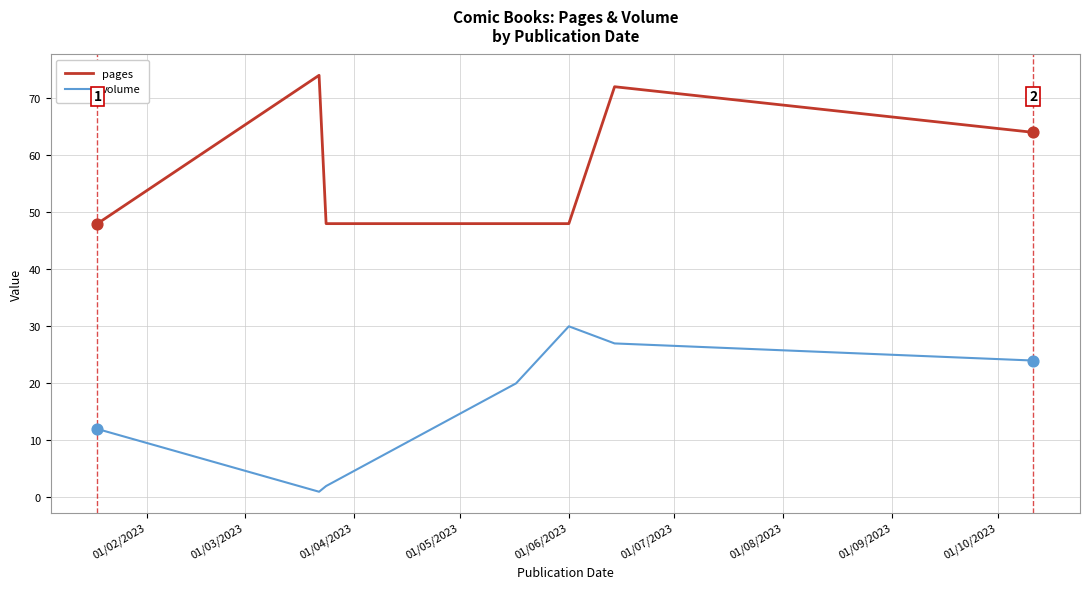

Which series has the largest total across all categories?

pages